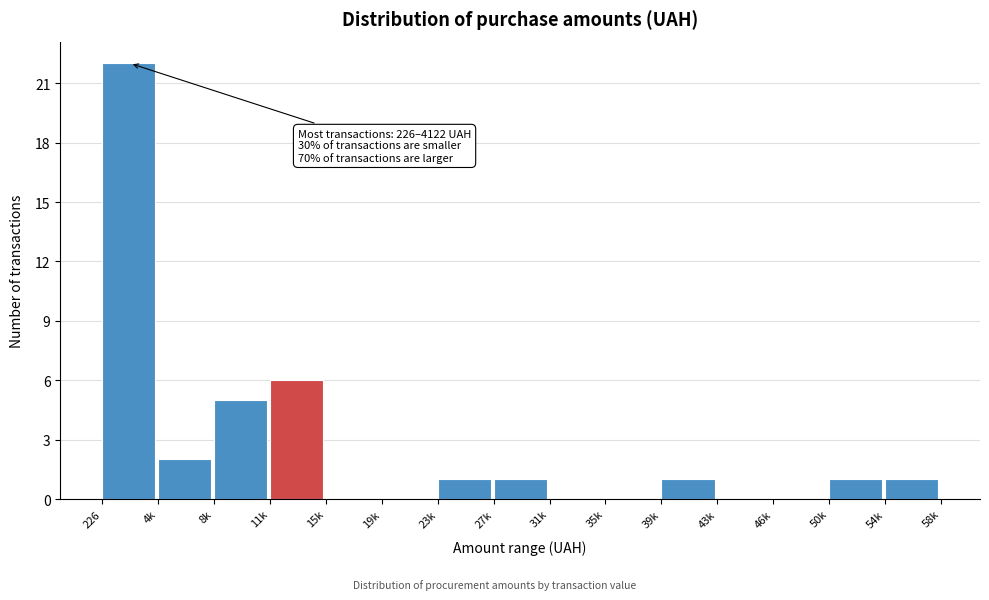

Reading right to left, list all the values displayed in this chart.

54k=1	50k=1	46k=0	43k=0	39k=1	35k=0	31k=0	27k=1	23k=1	19k=0	15k=0	11k=6	8k=5	4k=2	226=22